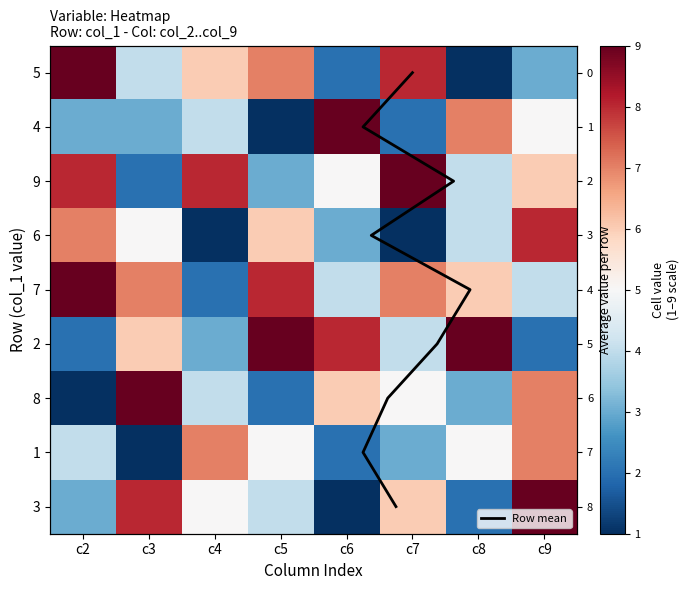

What is the greatest value displayed?

9